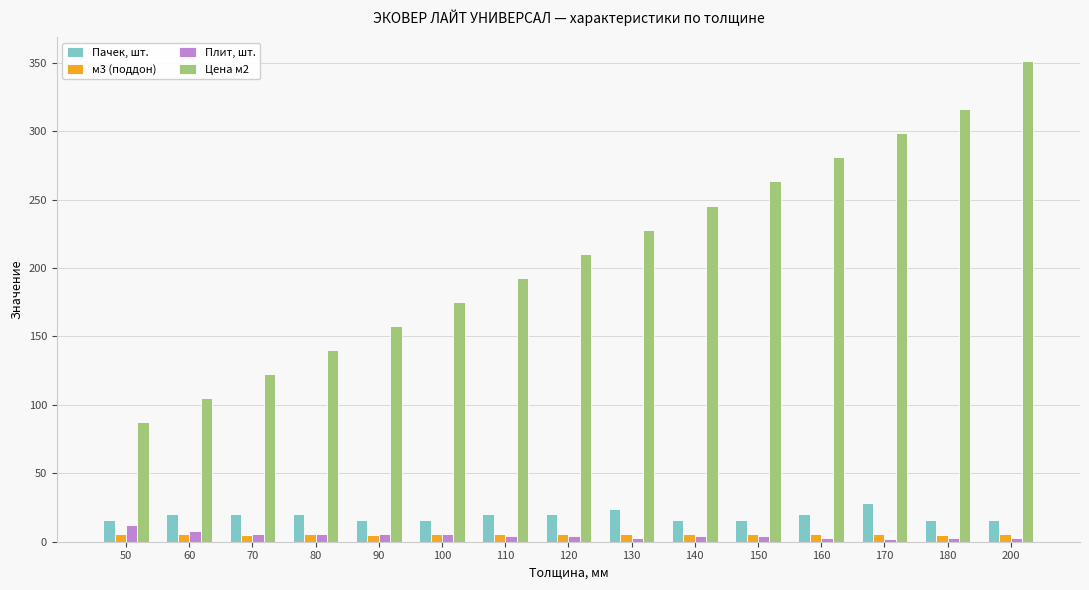

What is the maximum value shown in the chart?

351.1